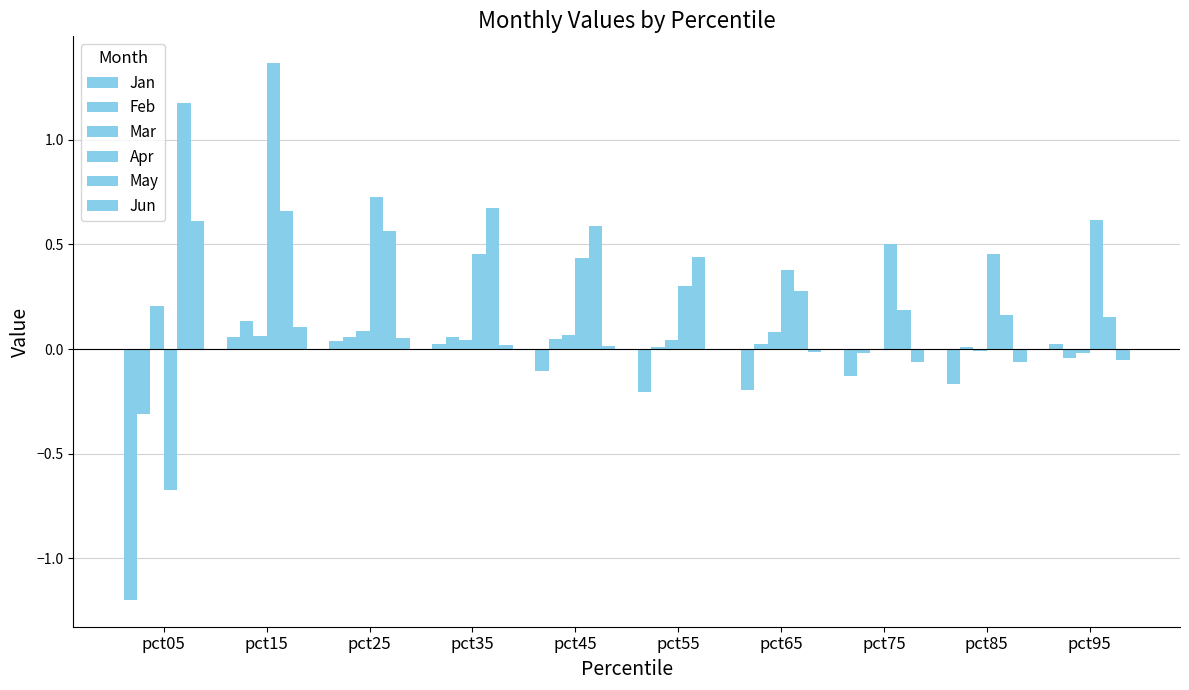

Does the chart contain stacked bars?

No